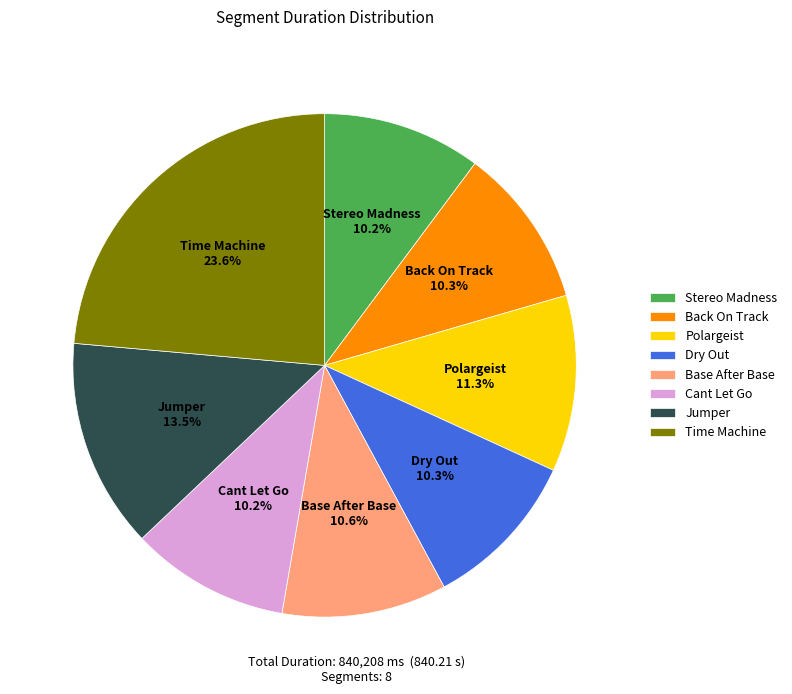

Which slice is the largest?

Time Machine